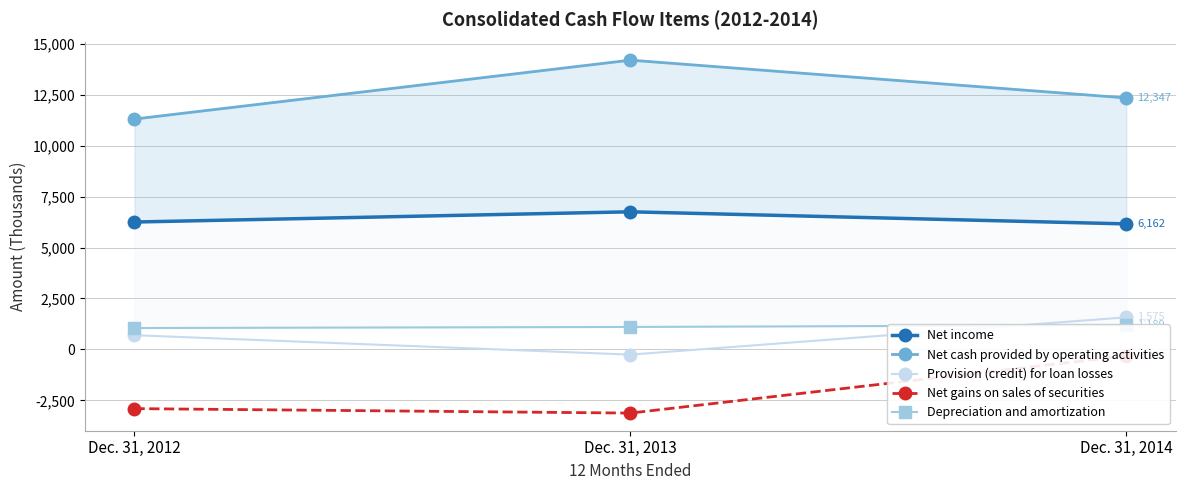

How many data points in Net cash provided by operating activities are above 12347?

1